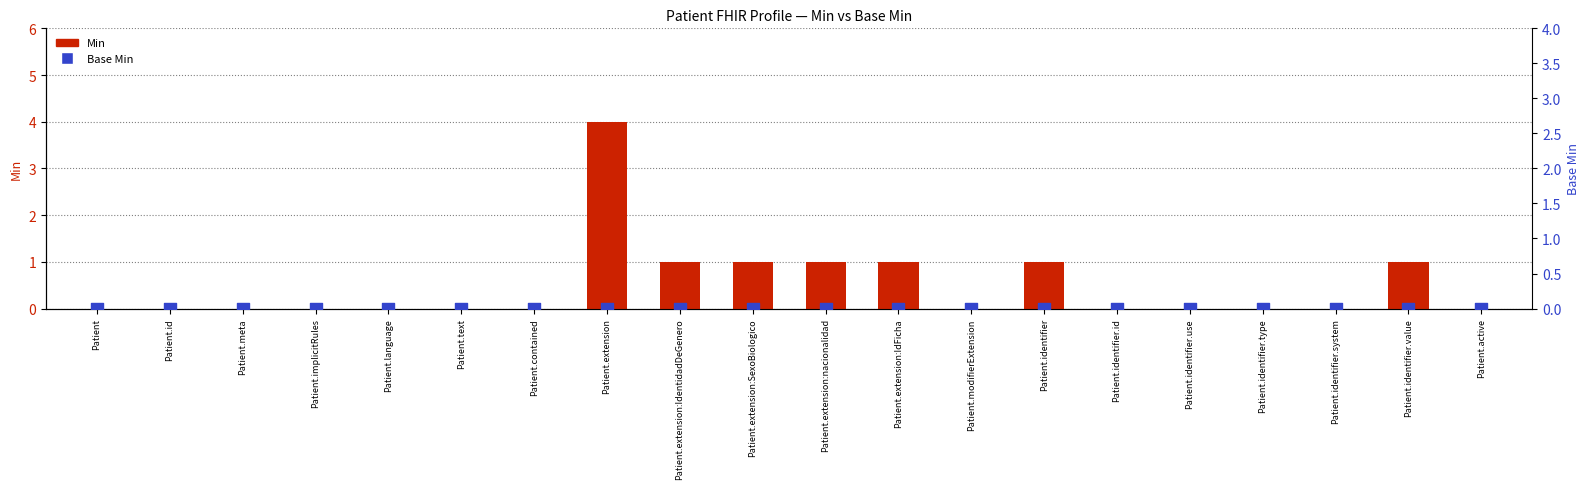

Which series contains the lowest Y value?

Min